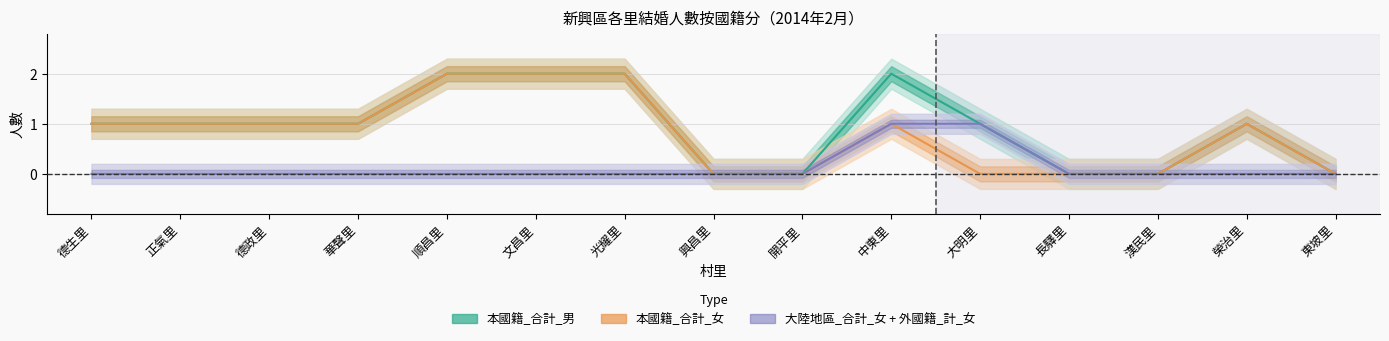

Which series has the largest total across all categories?

本國籍_合計_男